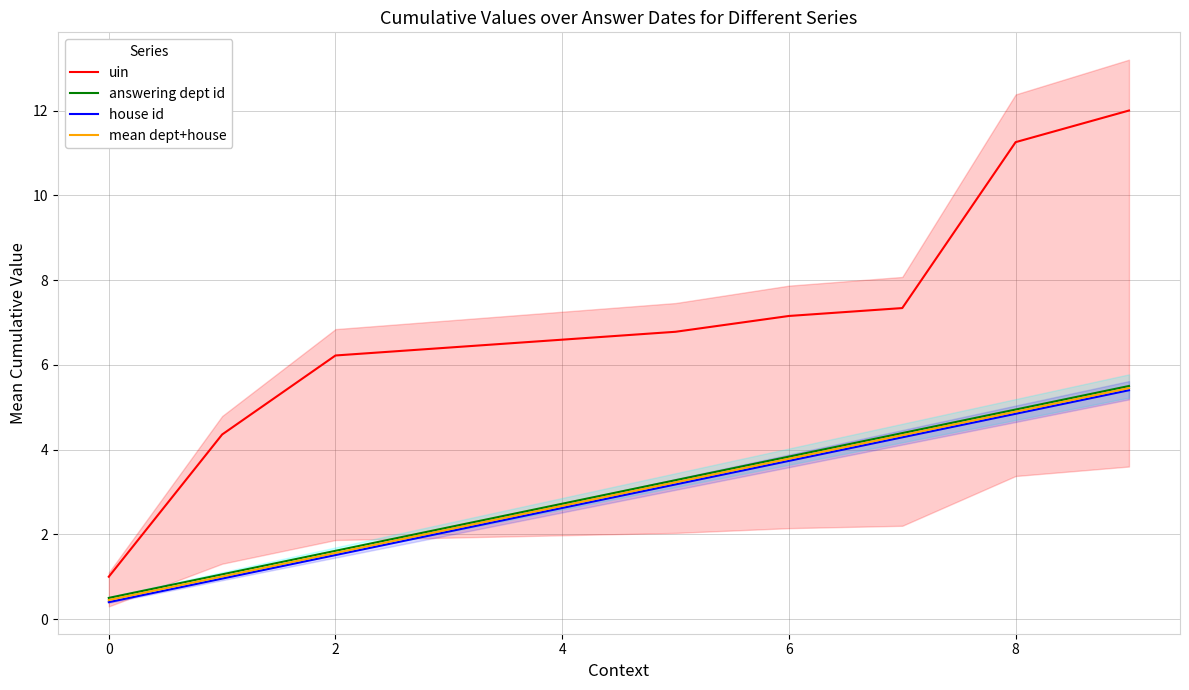

How many values in the uin series are below 6?

2